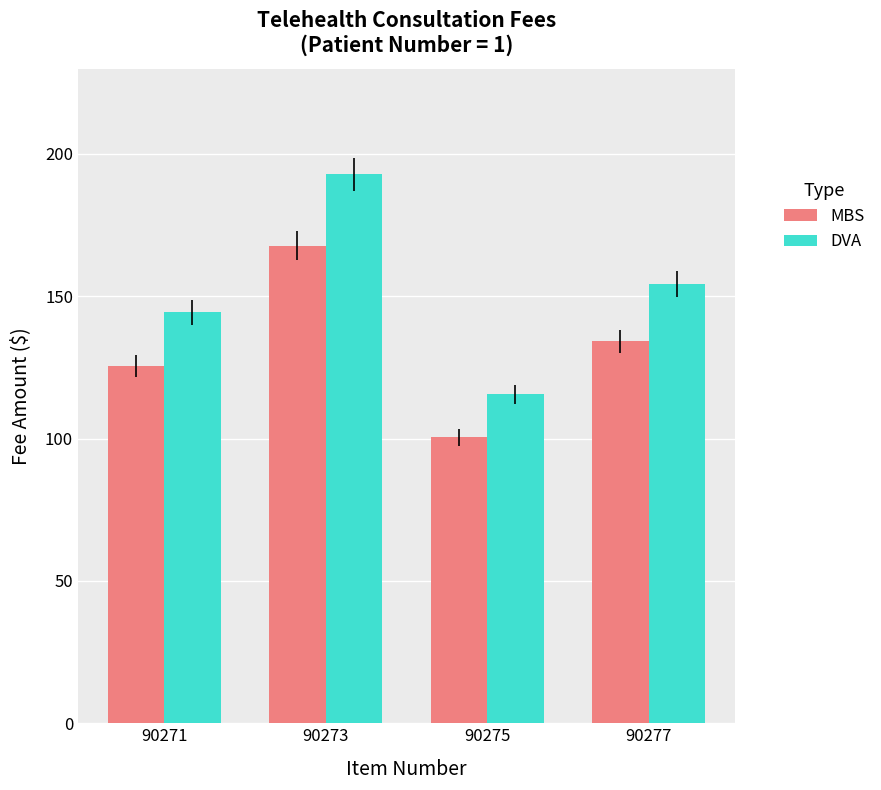

How many groups of bars are there?

4